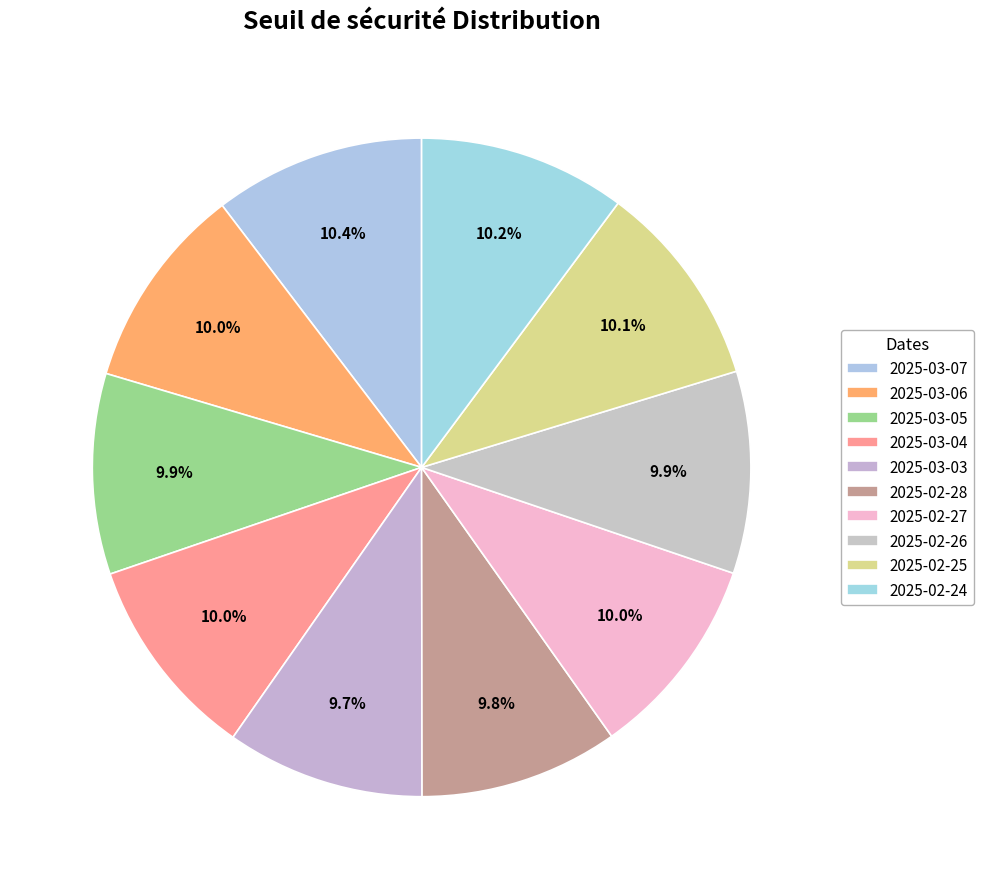

True or false: 2025-02-26 accounts for 10% of the total.

True